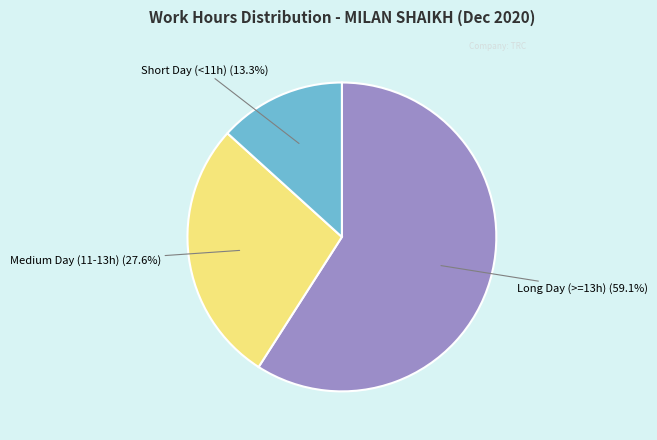

Does any single category account for the majority?

Yes